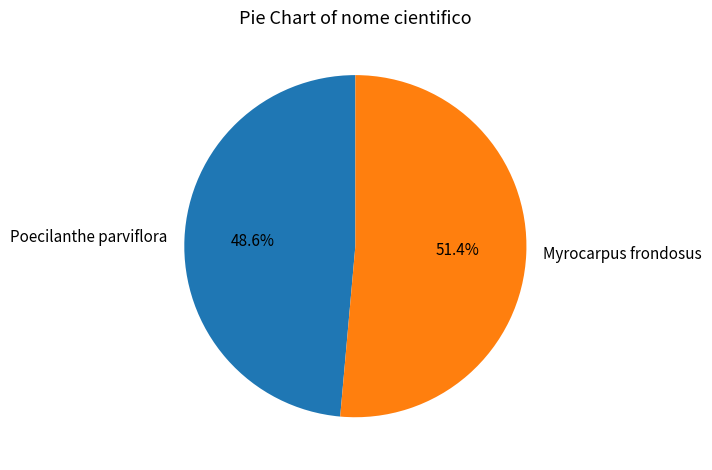

To the nearest percent, what is the average slice percentage?

50%